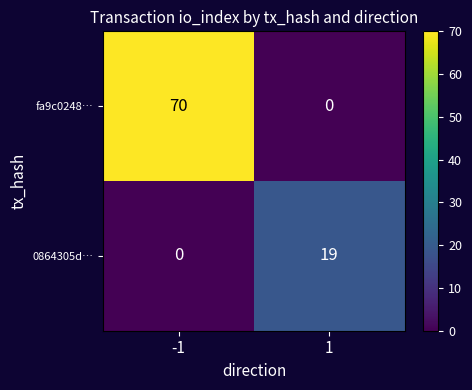

Reading left to right, extract all data points from this chart.

fa9c0248…: -1=70	1=0
0864305d…: -1=0	1=19